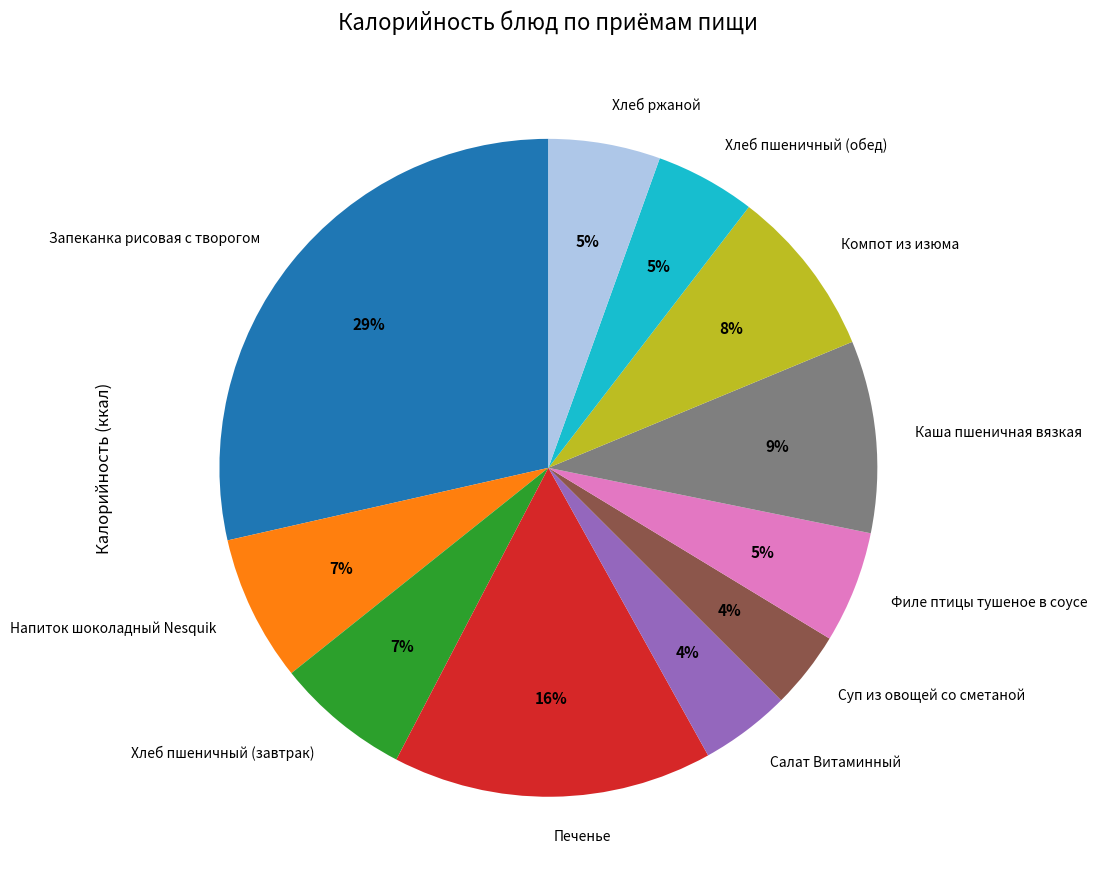

Is Хлеб ржаной the majority of the pie?

No